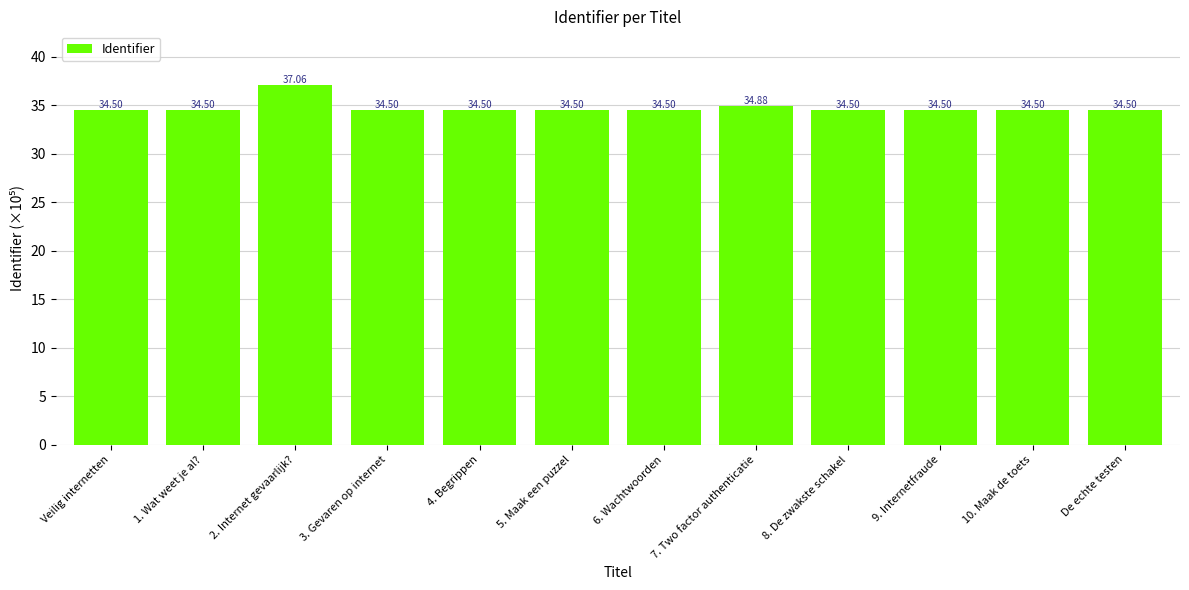

Approximately how many times larger is the value at 7. Two factor authenticatie compared to 1. Wat weet je al??

1.0